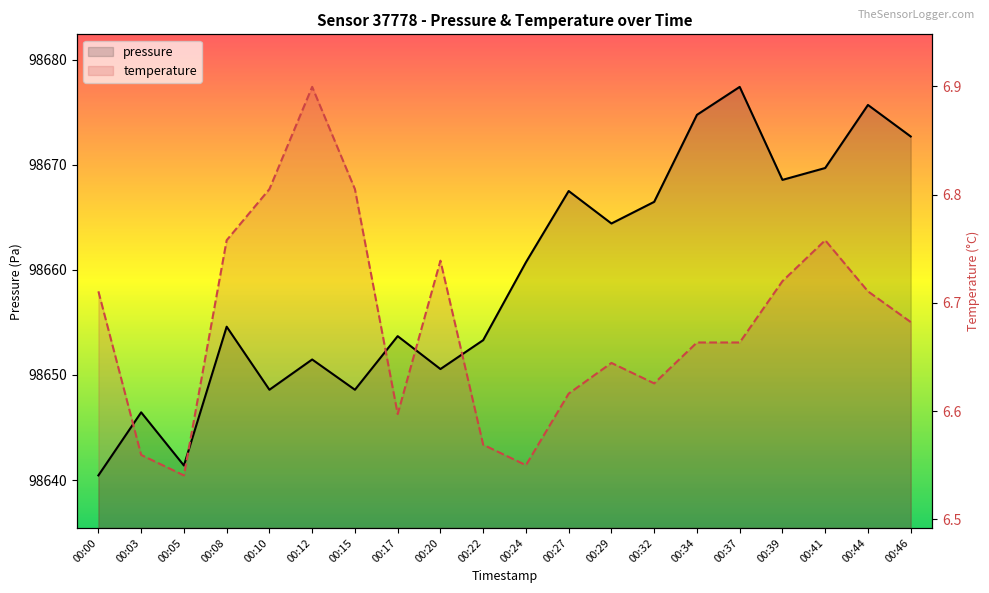

True or false: temperature has a value of 174820.6 at 00:22.

False